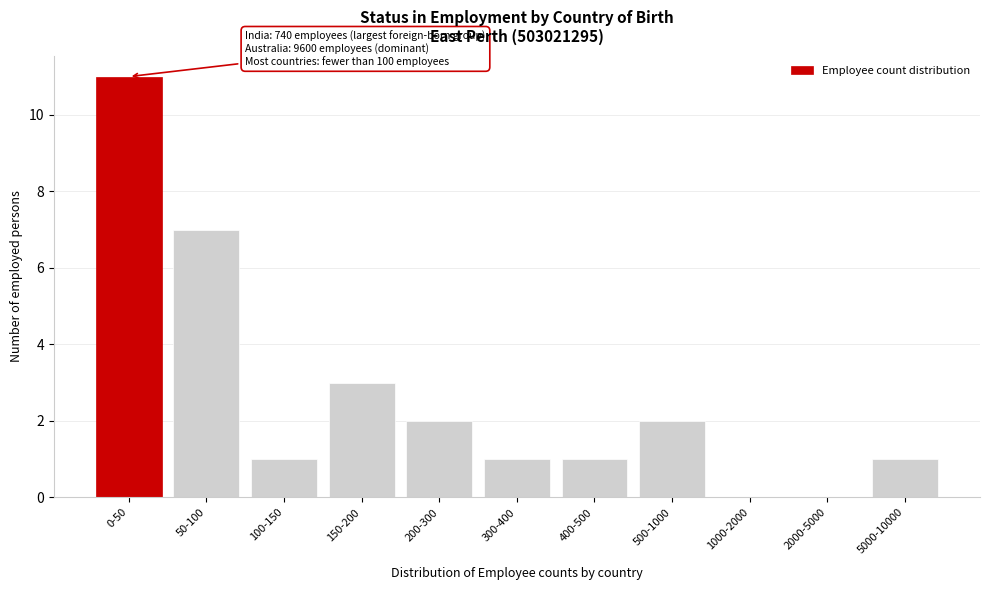

Reading right to left, list all the values displayed in this chart.

5000-10000=1	2000-5000=0	1000-2000=0	500-1000=2	400-500=1	300-400=1	200-300=2	150-200=3	100-150=1	50-100=7	0-50=11